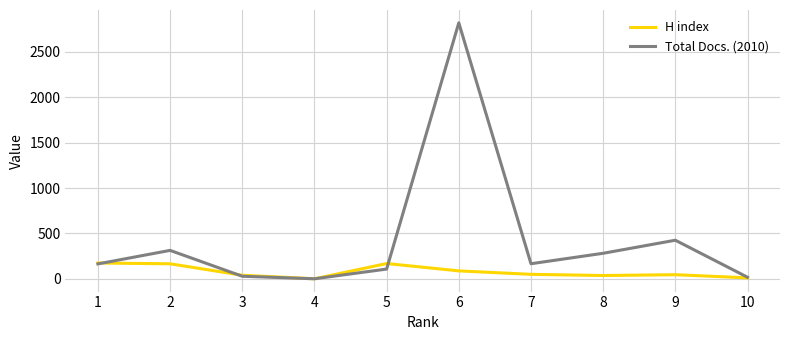

Rank the series at 8 from highest to lowest value.

Total Docs. (2010), H index